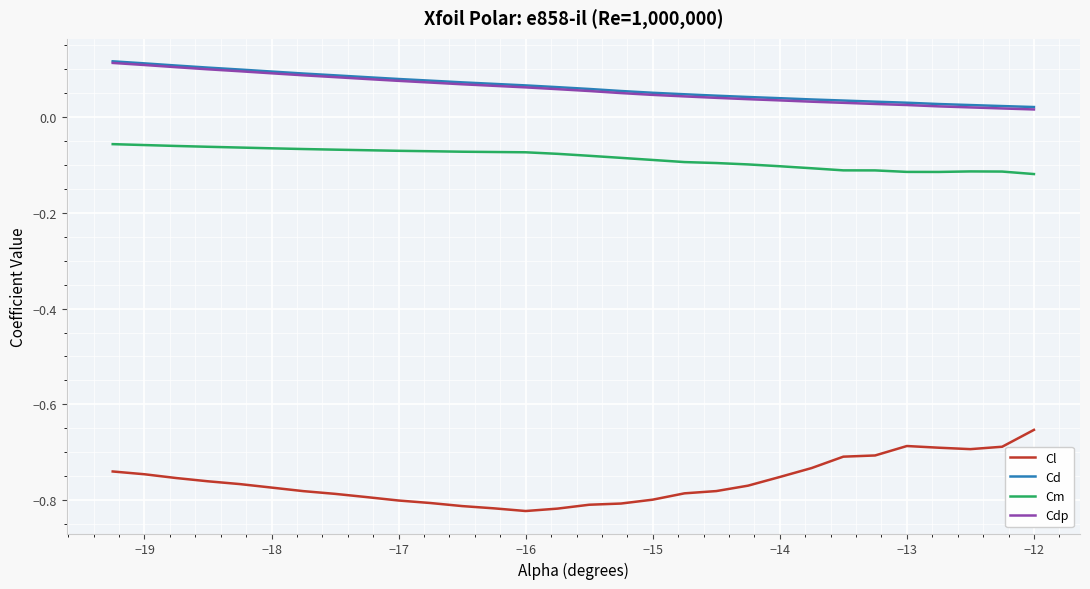

Which series has the largest range (max minus min)?

Cl